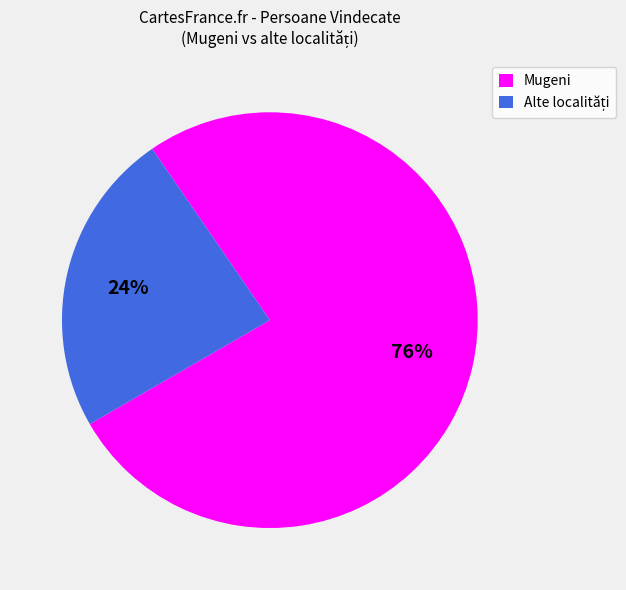

To the nearest percent, what is the average slice percentage?

50%